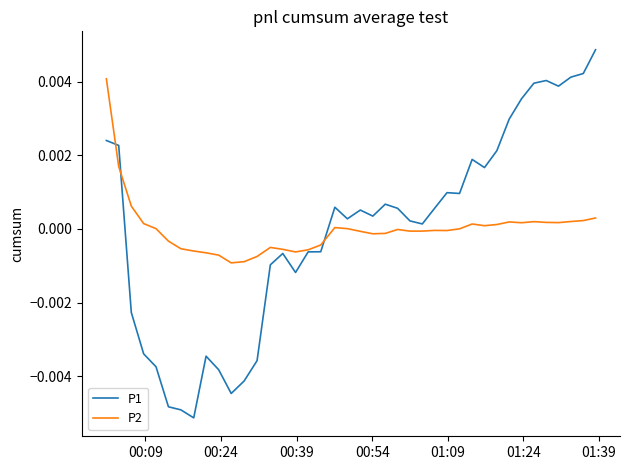

List the series in order of their peak value, lowest first.

P2, P1